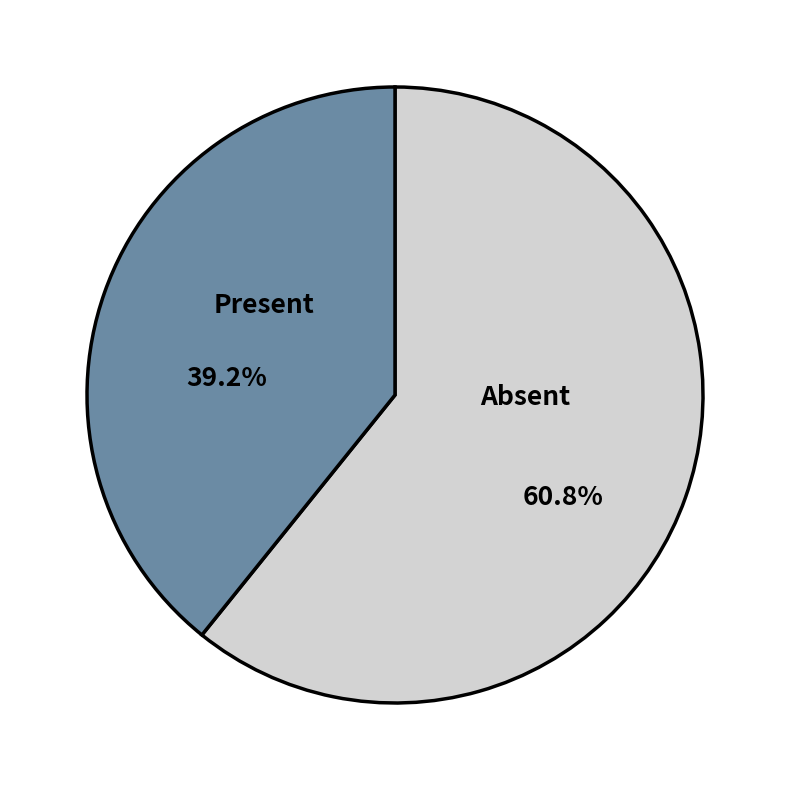

Does any single category account for the majority?

Yes